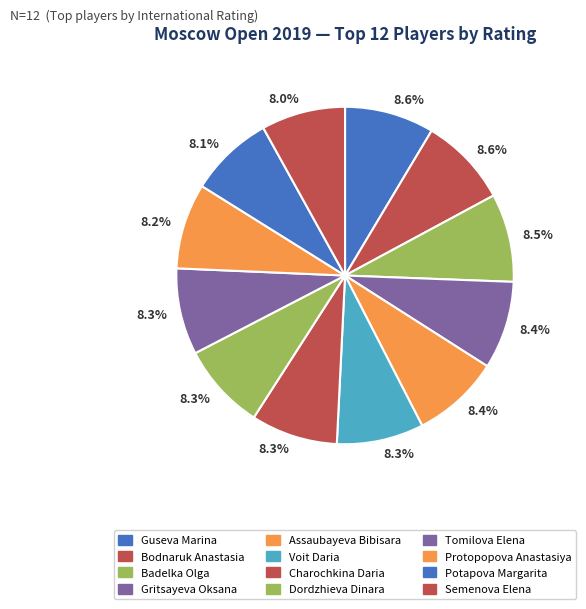

What is the smallest slice in the pie chart?

Semenova Elena